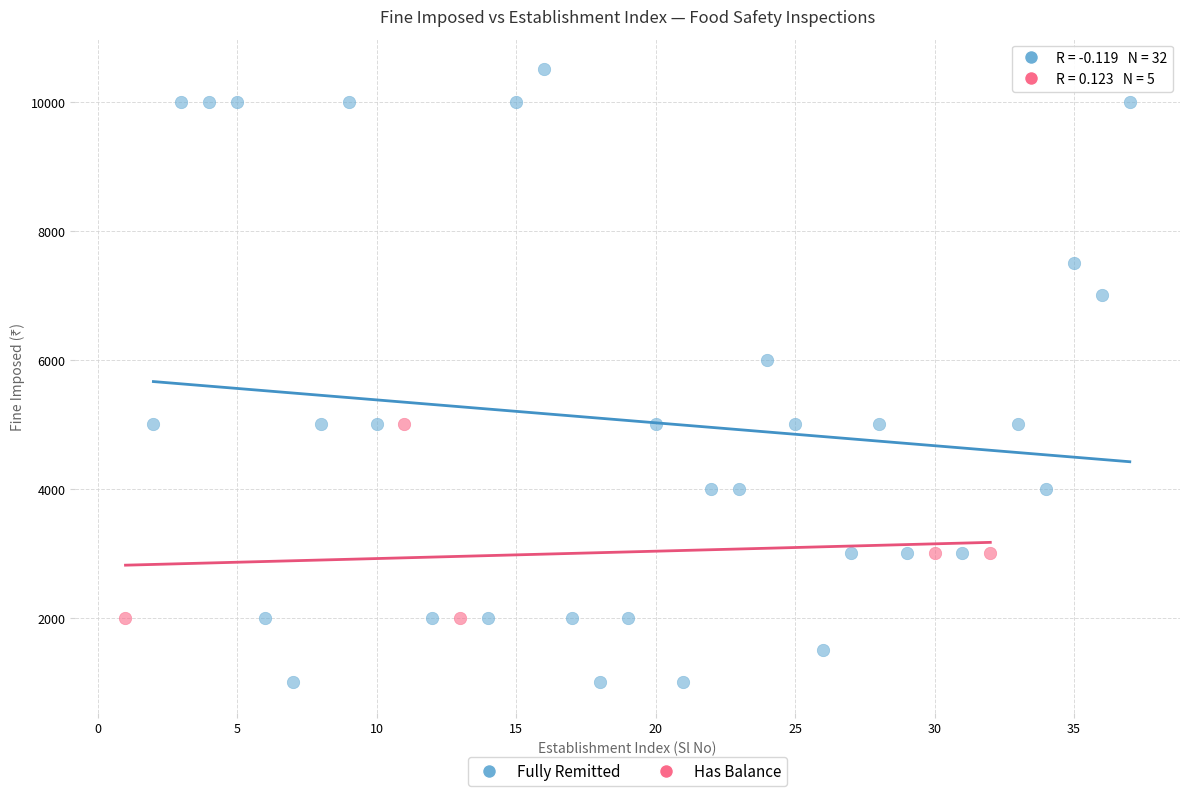

Which series has the largest Y range (max minus min)?

Fully Remitted